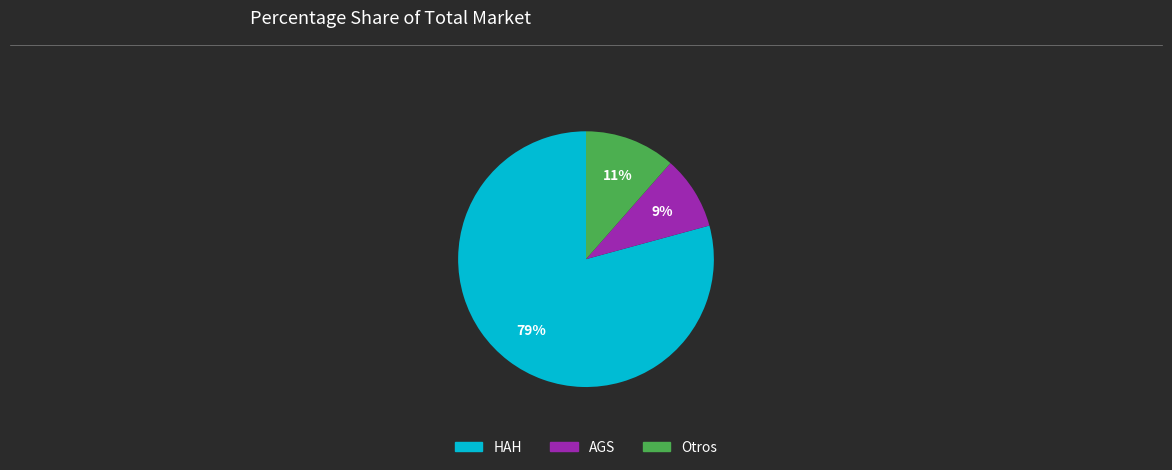

True or false: AGS accounts for 9% of the total.

True